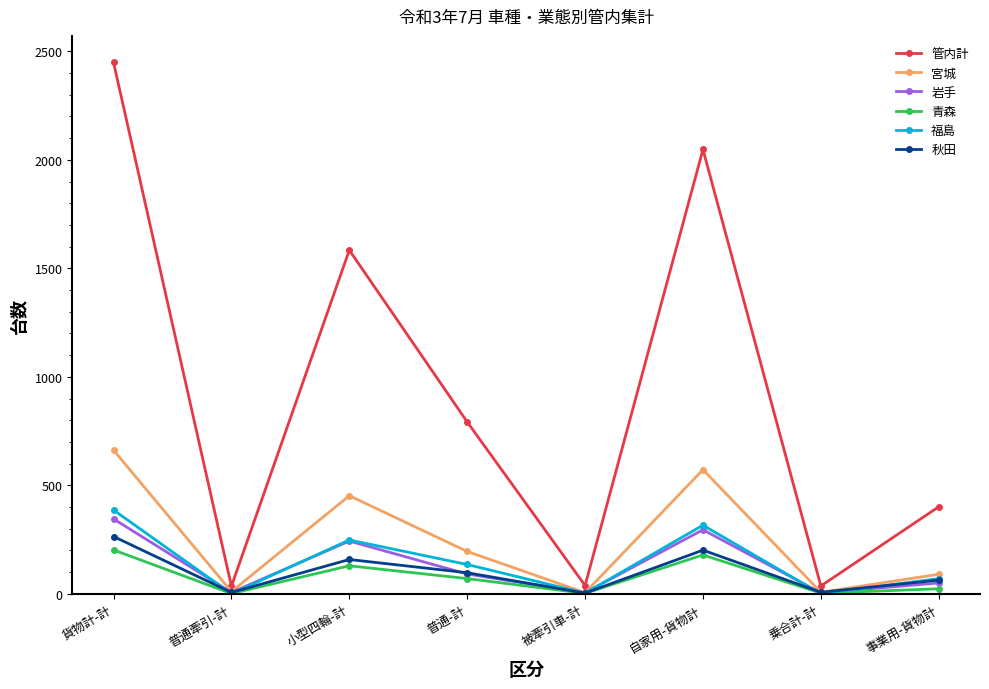

True or false: 秋田 has a value of 97 at 普通-計.

True